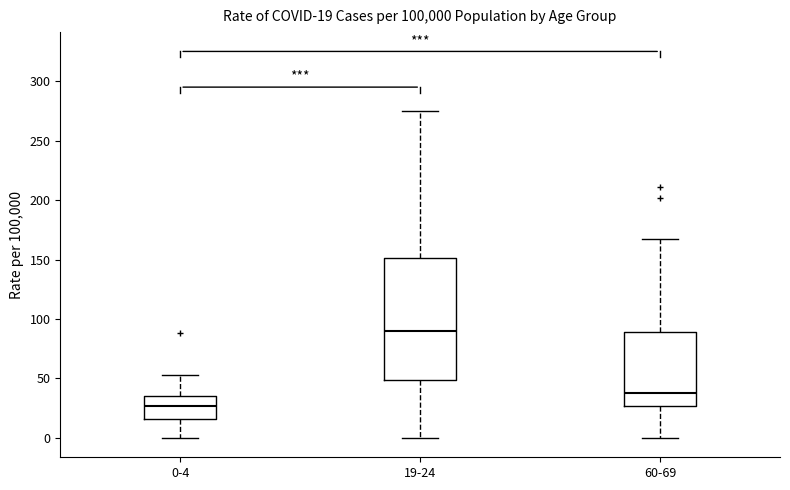

Which box is the tallest, from its lower edge to its upper edge?

19-24